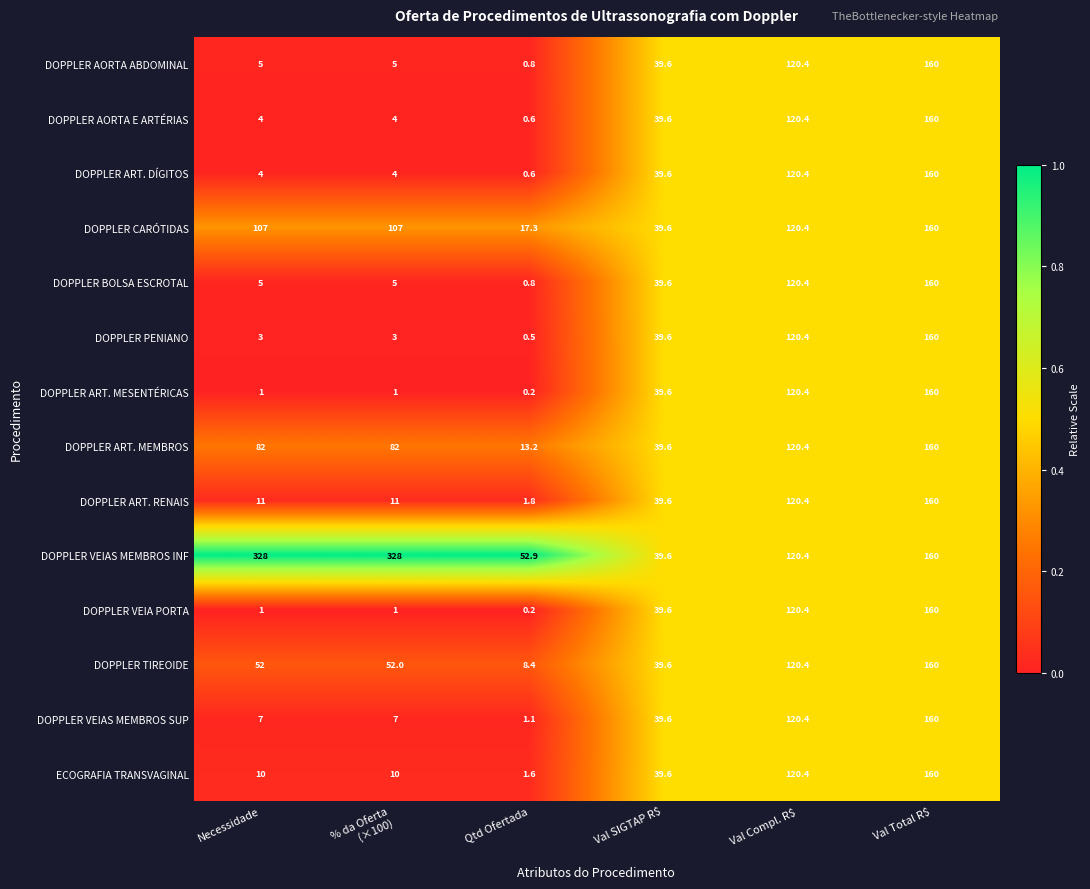

At which category is the sum across all series the highest?

Val Total R$